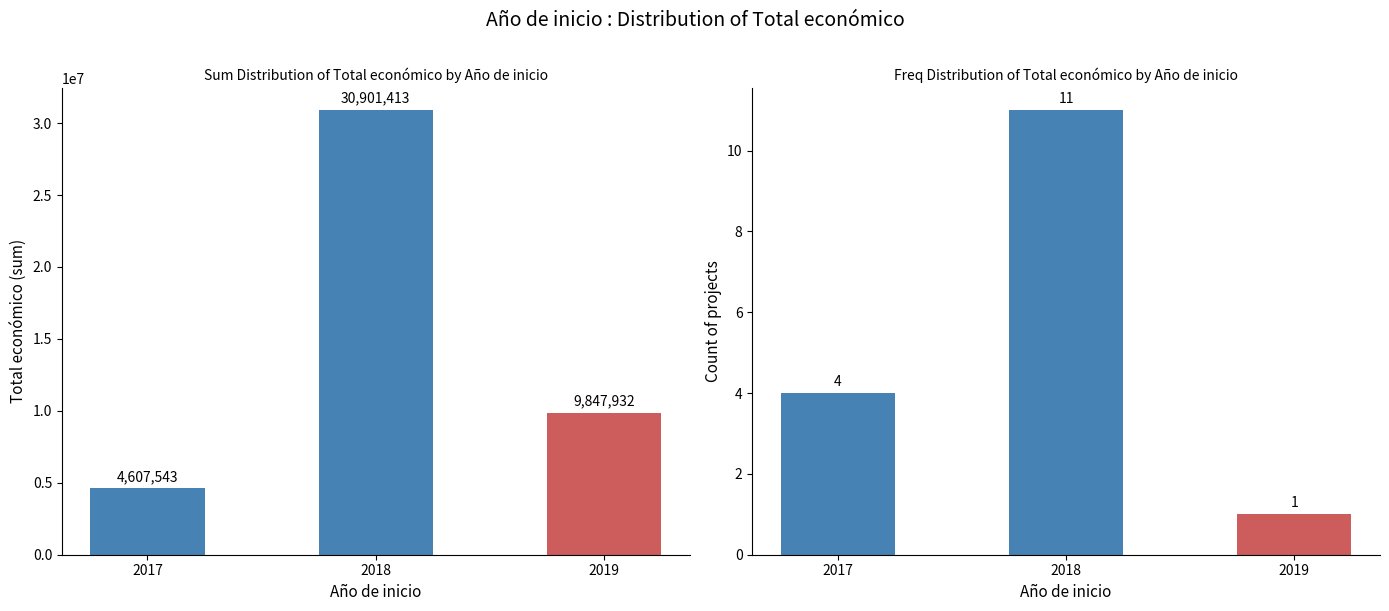

What are all the series names shown in the legend?

Total económico, Count of projects